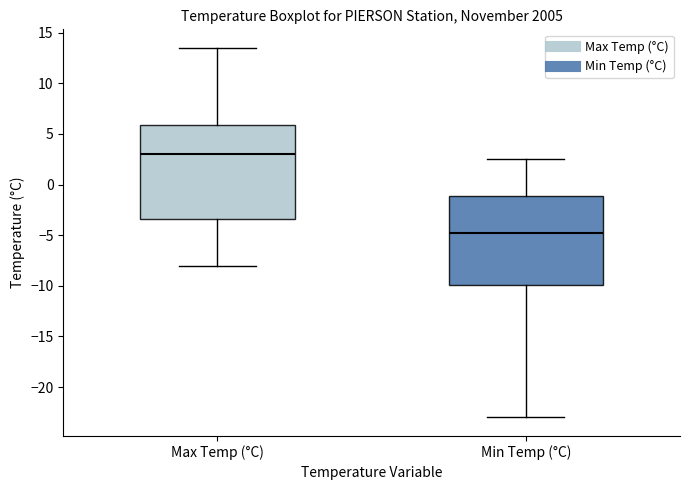

Reading left to right, read every box against the y-axis: the position of its median line, the range the box covers, and the ends of its whiskers. The values are not printed on the chart, so give them approximately, as read against the axis.

Max Temp (°C): median 3.0, box -3.5 to 6.0, whiskers -8.0 to 13.5
Min Temp (°C): median -4.5, box -10.0 to -1.0, whiskers -23.0 to 2.5